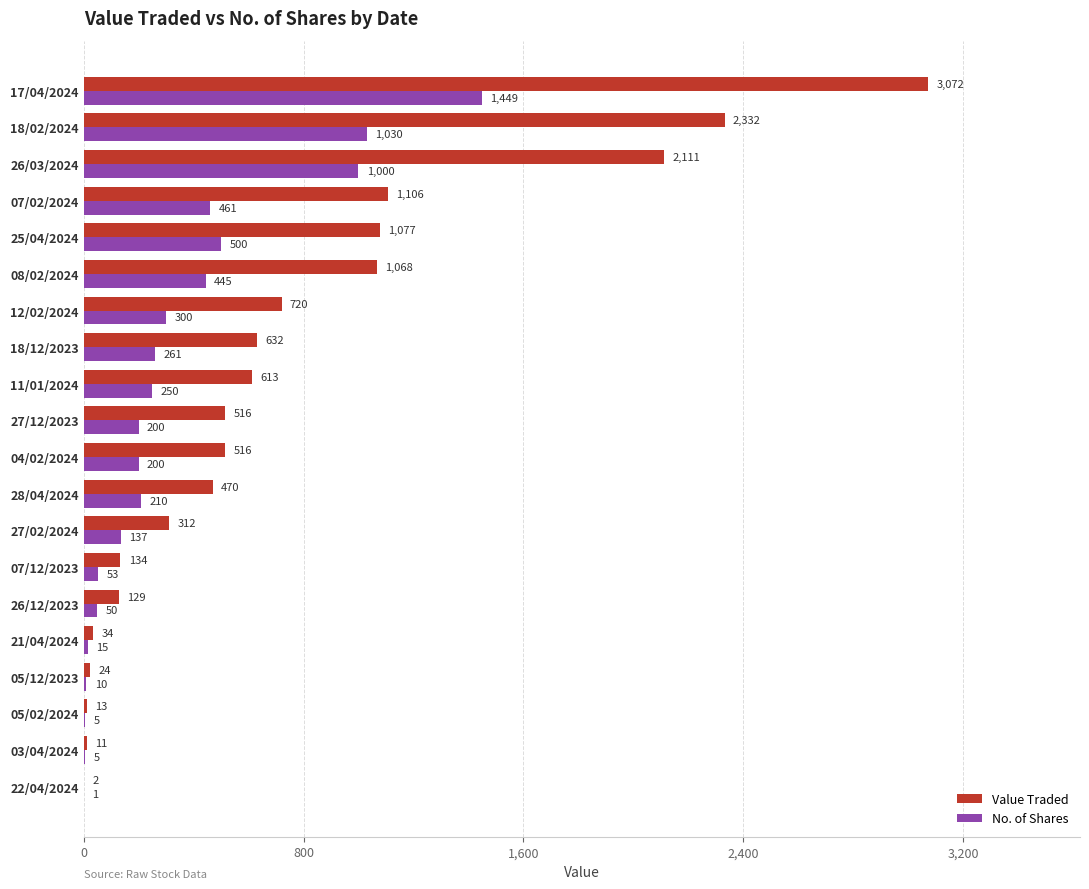

Which series changed the most between 27/12/2023 and 17/04/2024?

Value Traded